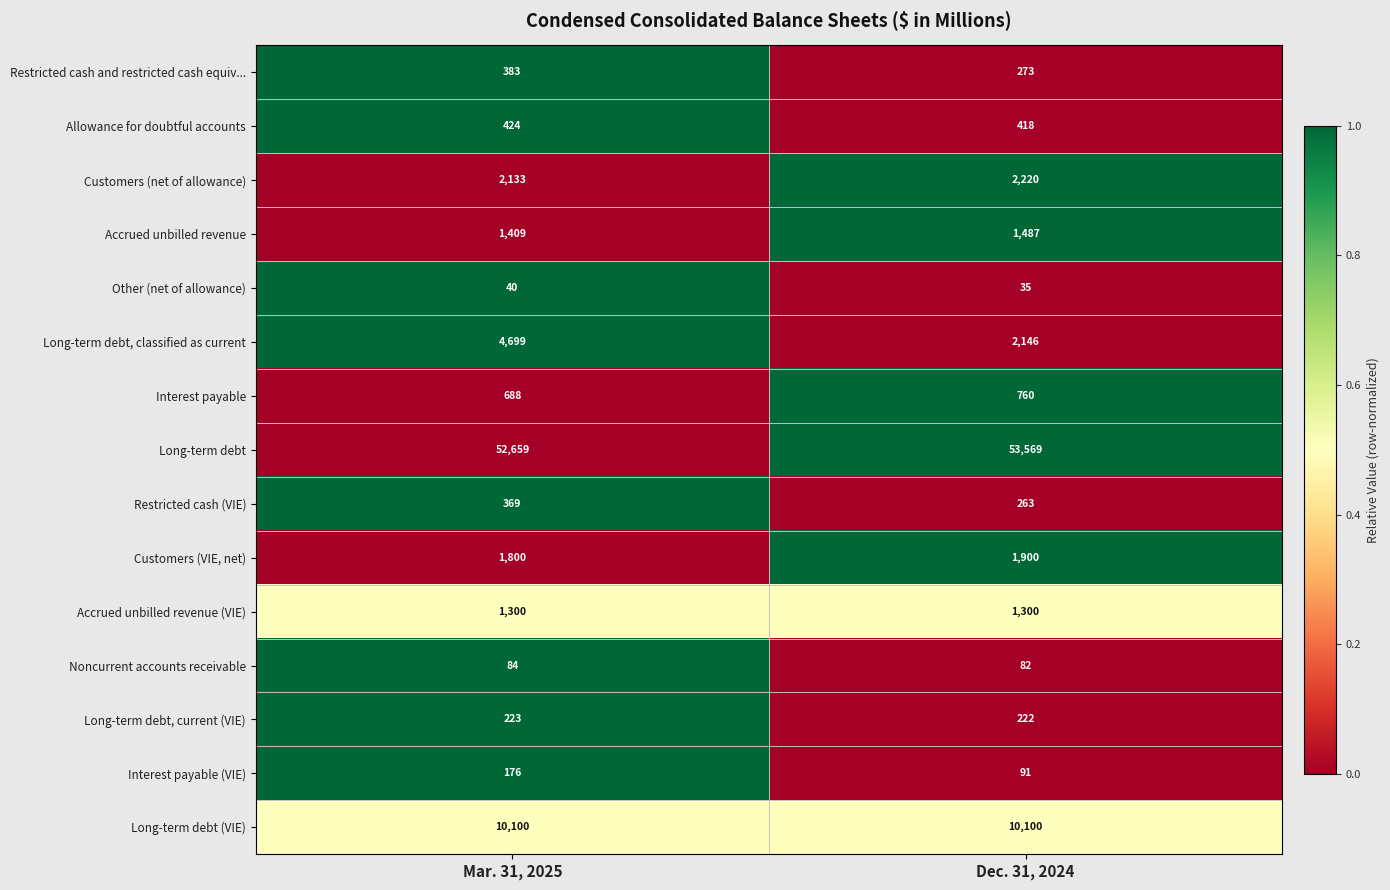

At Mar. 31, 2025, list the series in order from smallest to largest.

Other (net of allowance), Noncurrent accounts receivable, Interest payable (VIE), Long-term debt, current (VIE), Restricted cash (VIE), Restricted cash and restricted cash equiv..., Allowance for doubtful accounts, Interest payable, Accrued unbilled revenue (VIE), Accrued unbilled revenue, Customers (VIE, net), Customers (net of allowance), Long-term debt, classified as current, Long-term debt (VIE), Long-term debt